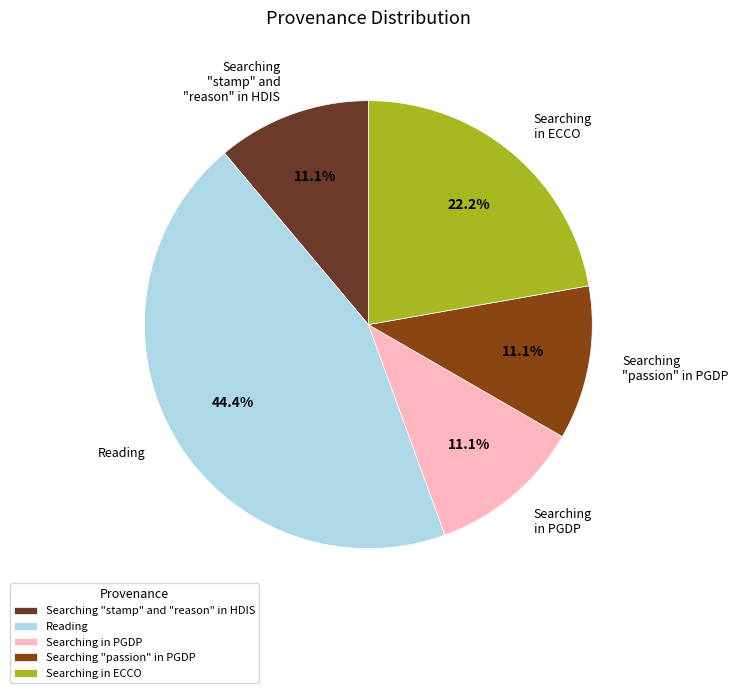

What portion of the pie excludes Searching in ECCO?

77.8%